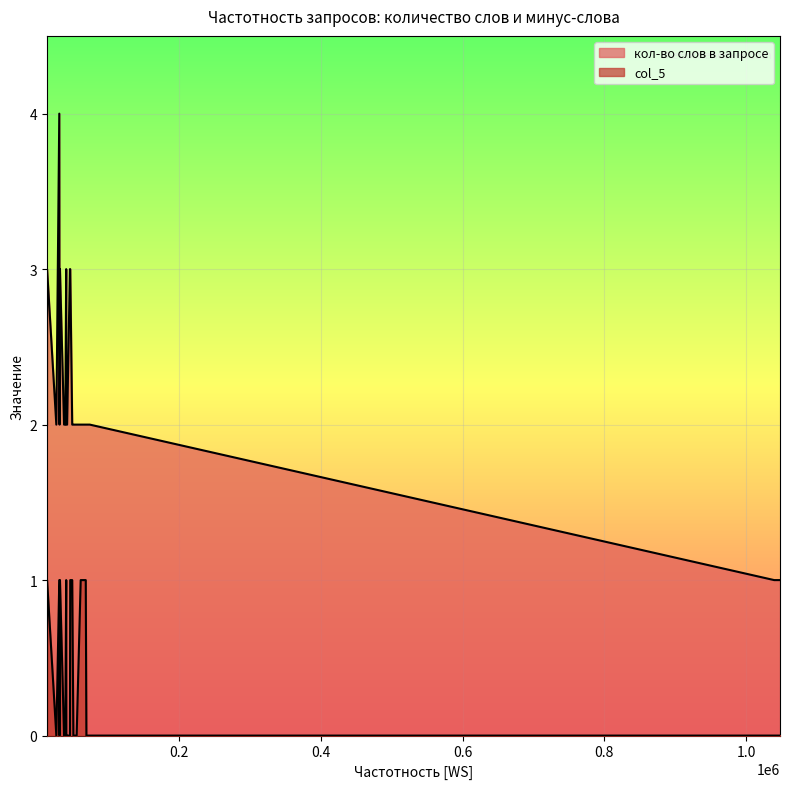

List the series in order of their peak value, lowest first.

col_5, кол-во слов в запросе